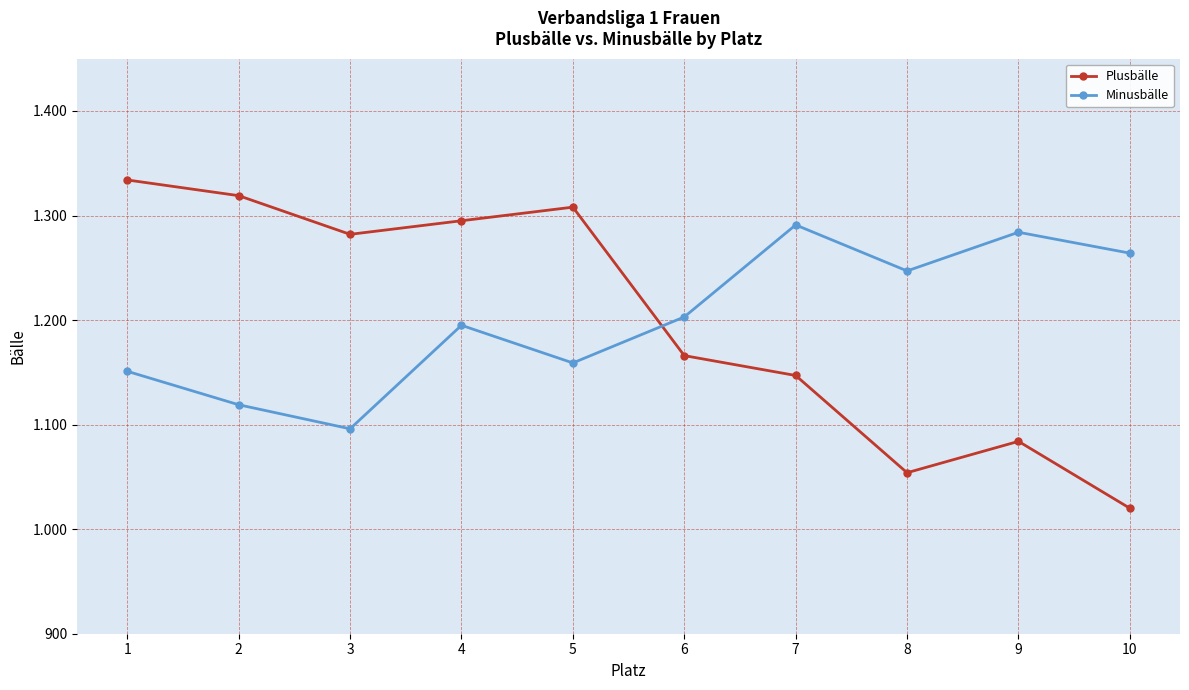

At 4, list the series in order from largest to smallest.

Plusbälle, Minusbälle